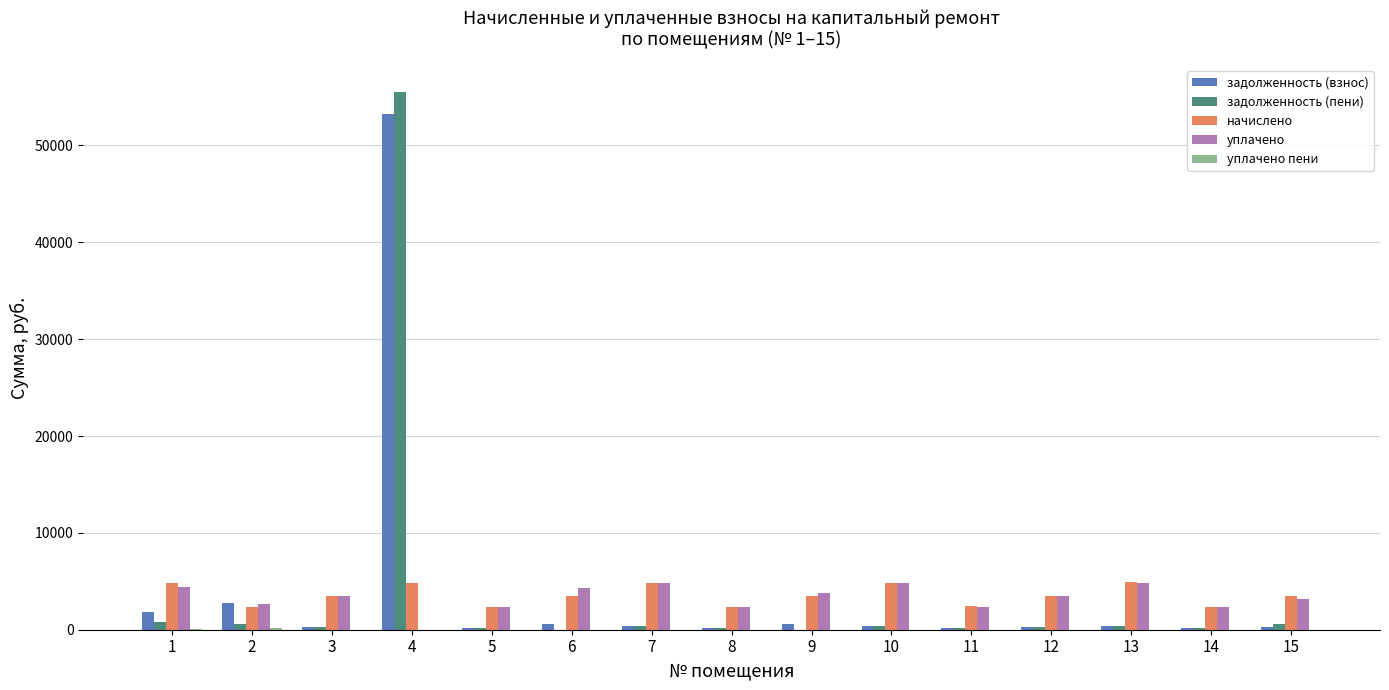

The value of уплачено at 9 is 5537.7. True or false?

False